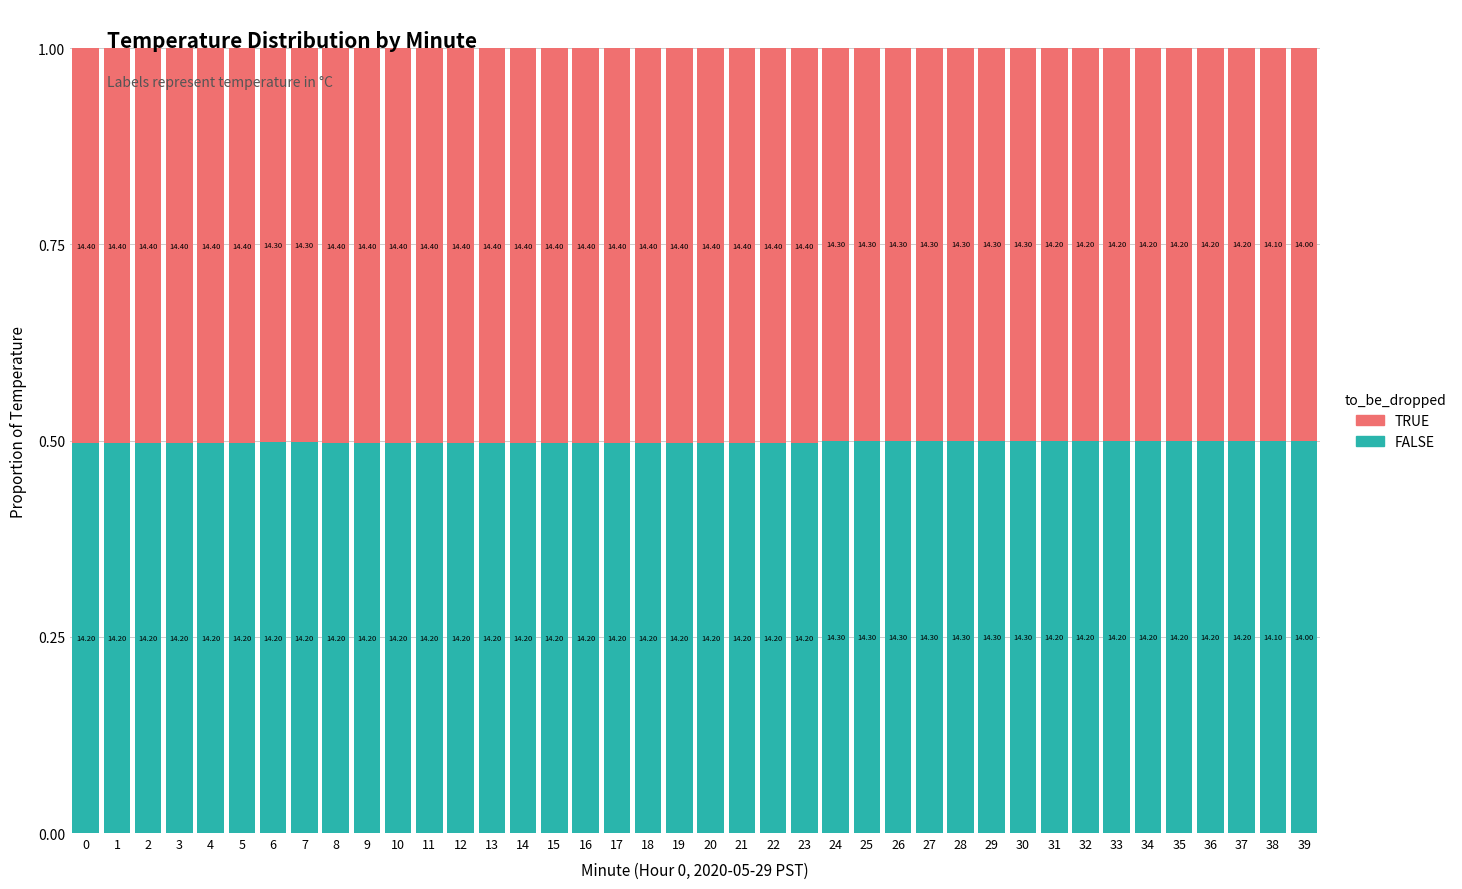

What are all the series names shown in the legend?

TRUE, FALSE